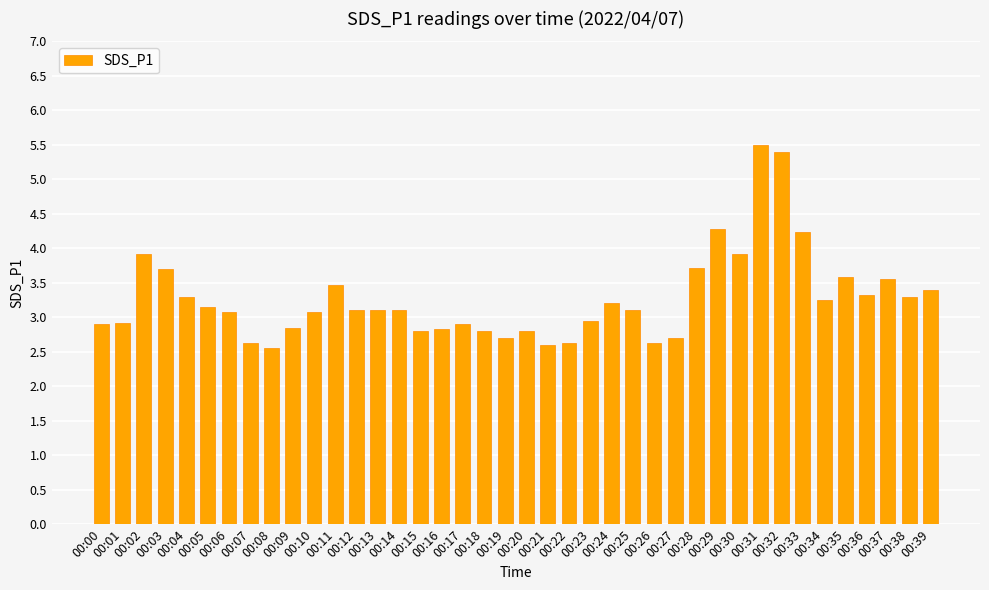

How many bars are there in total?

40